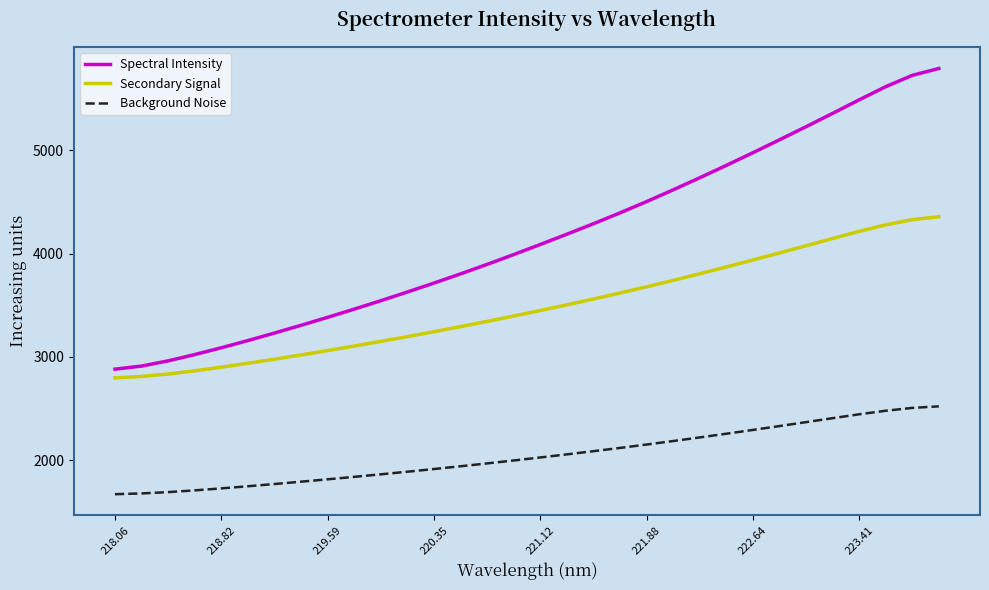

At how many categories does at least one series exceed 2364?

32